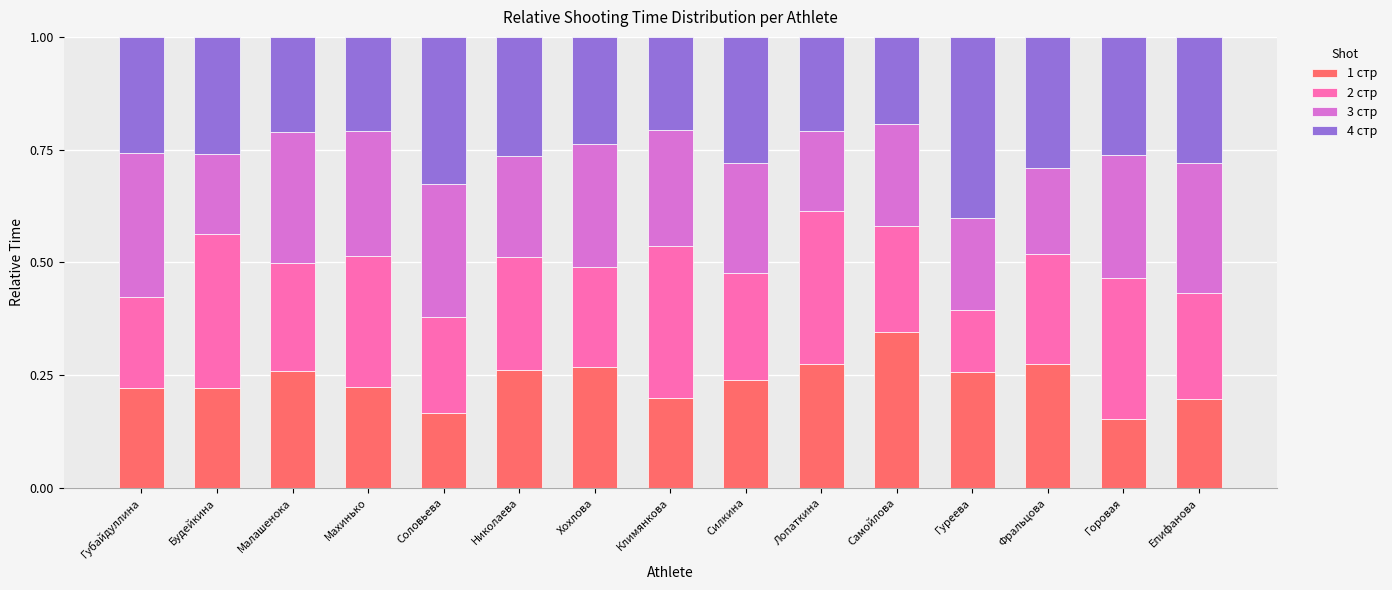

How many 1 стр values are between 0 and 1?

15